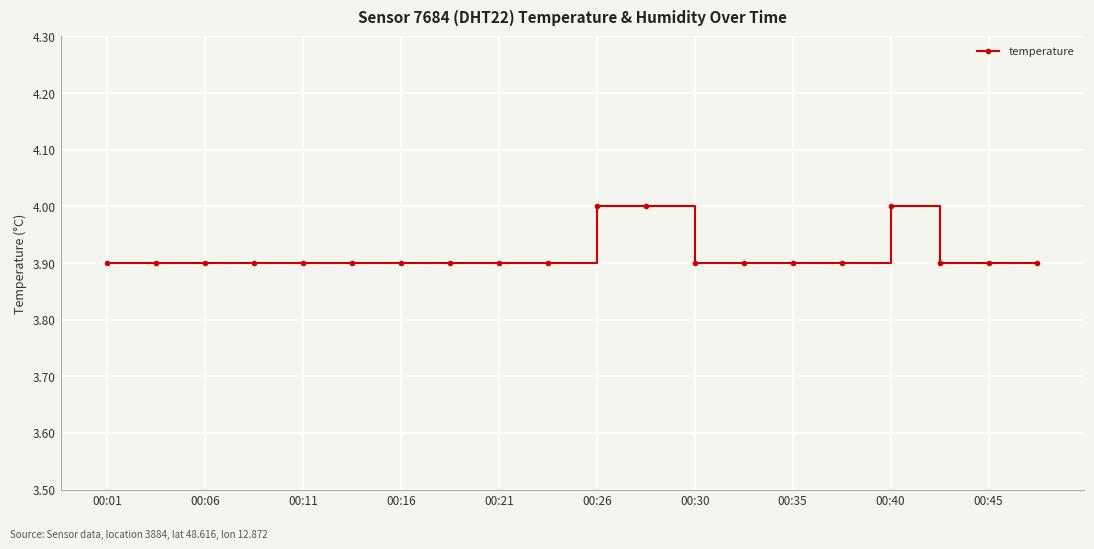

What is the smallest value displayed?

3.9